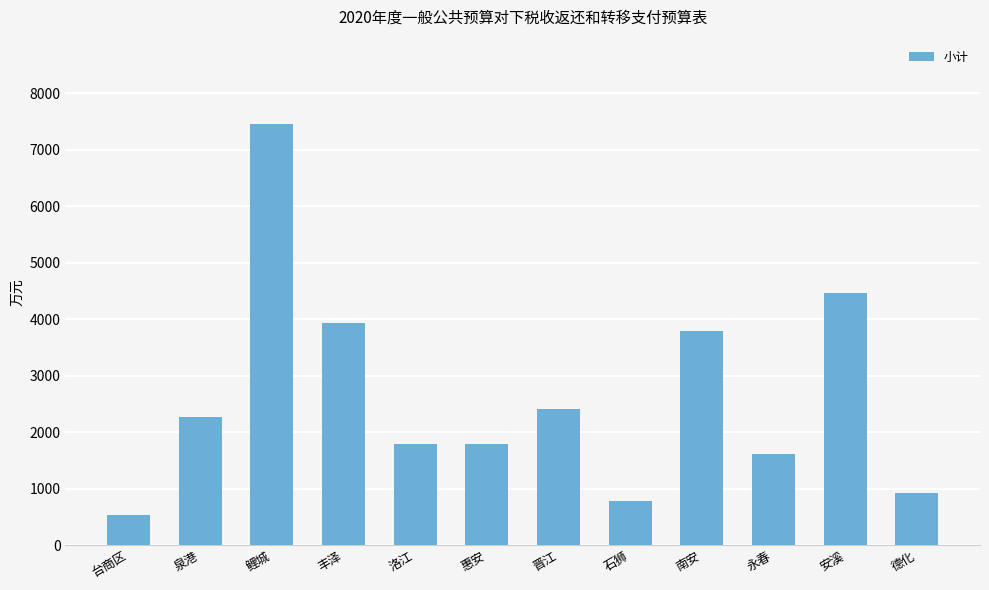

What is the average value?

2647